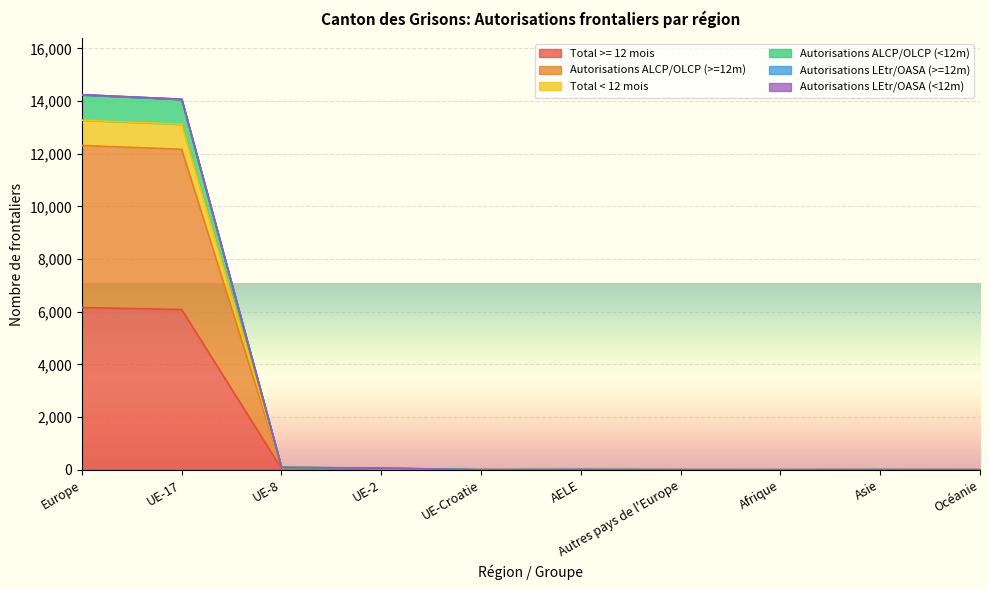

What is the value of the Autorisations ALCP/OLCP (<12m) point at the 4th from the left?

60